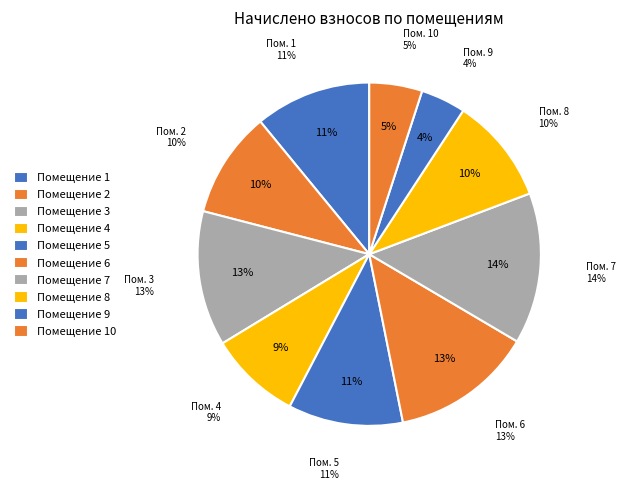

What is the change in value from 3 to 9?

-4734.6